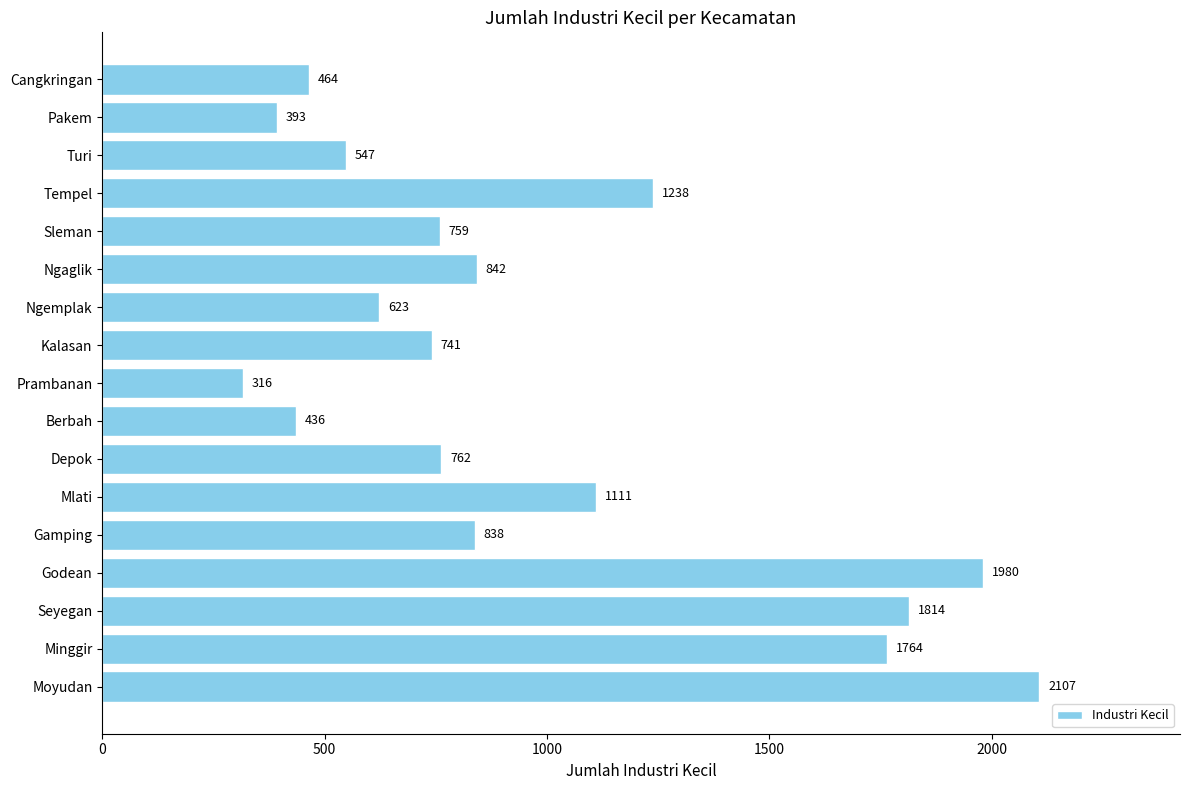

List the labels in order of value, largest first.

Moyudan, Godean, Seyegan, Minggir, Tempel, Mlati, Ngaglik, Gamping, Depok, Sleman, Kalasan, Ngemplak, Turi, Cangkringan, Berbah, Pakem, Prambanan